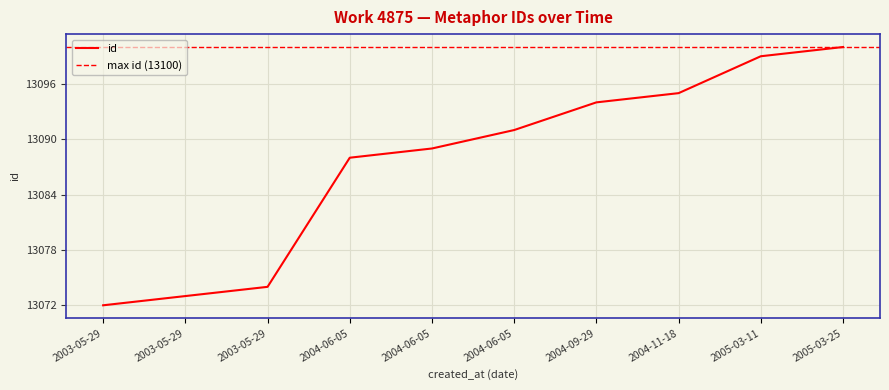

How many data points are above 13091?

4